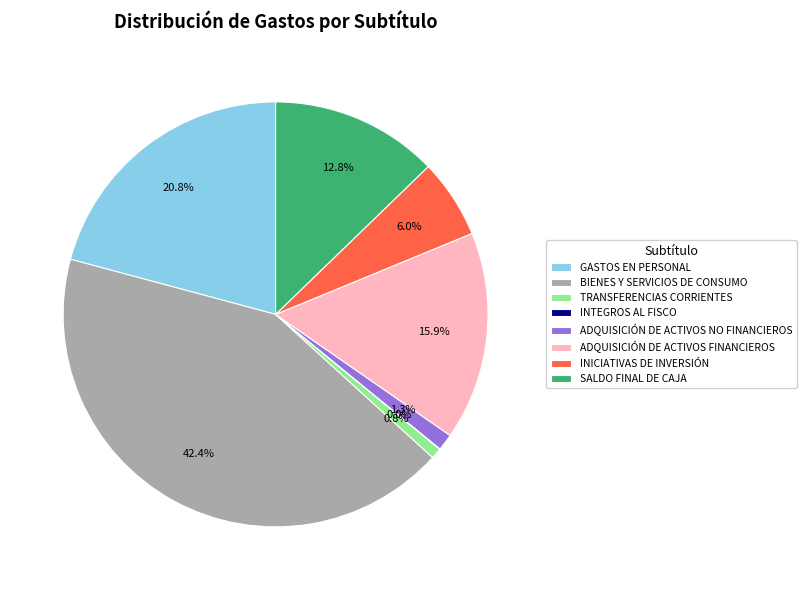

Which has a higher value, ADQUISICIÓN DE ACTIVOS NO FINANCIEROS or BIENES Y SERVICIOS DE CONSUMO?

BIENES Y SERVICIOS DE CONSUMO